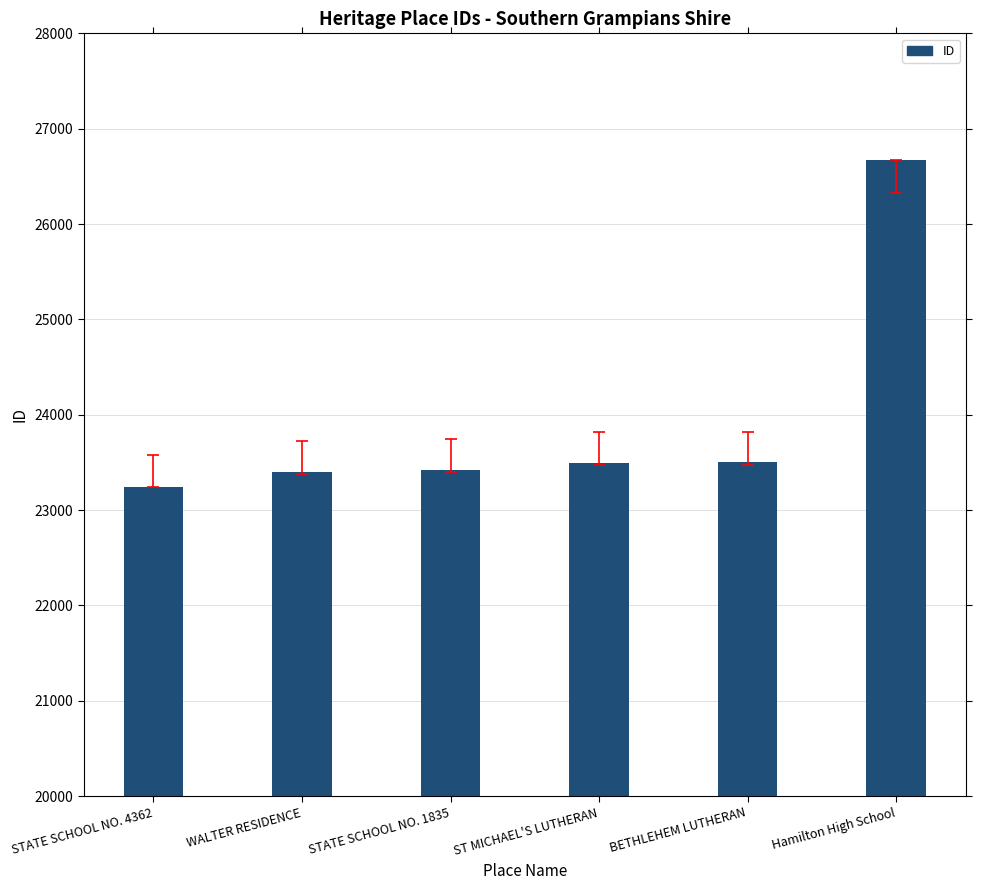

Does the chart contain stacked bars?

No